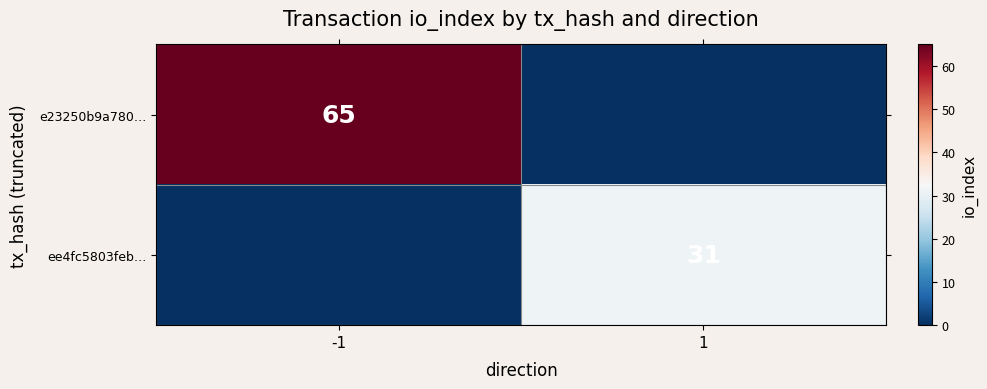

The value of ee4fc5803feb… at 1 is 40. True or false?

False